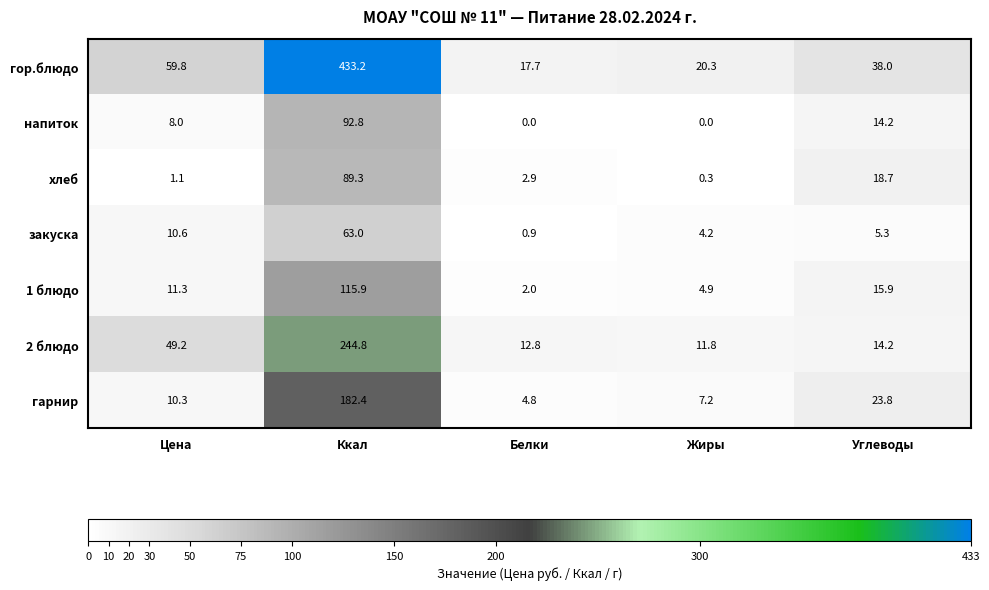

Rank the series by their maximum value, from lowest to highest.

закуска, хлеб, напиток, 1 блюдо, гарнир, 2 блюдо, гор.блюдо